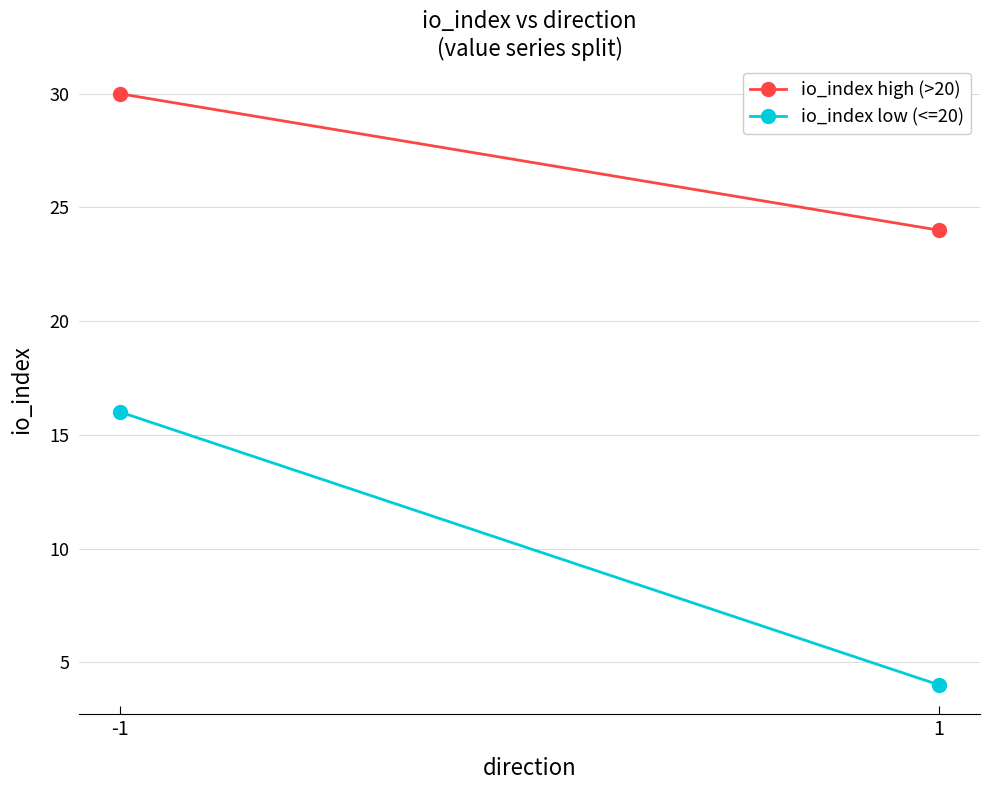

How many distinct data groups are displayed?

2